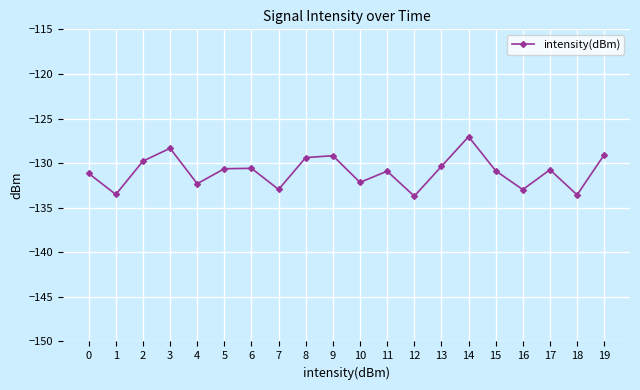

Between 14 and 17, which is larger?

14